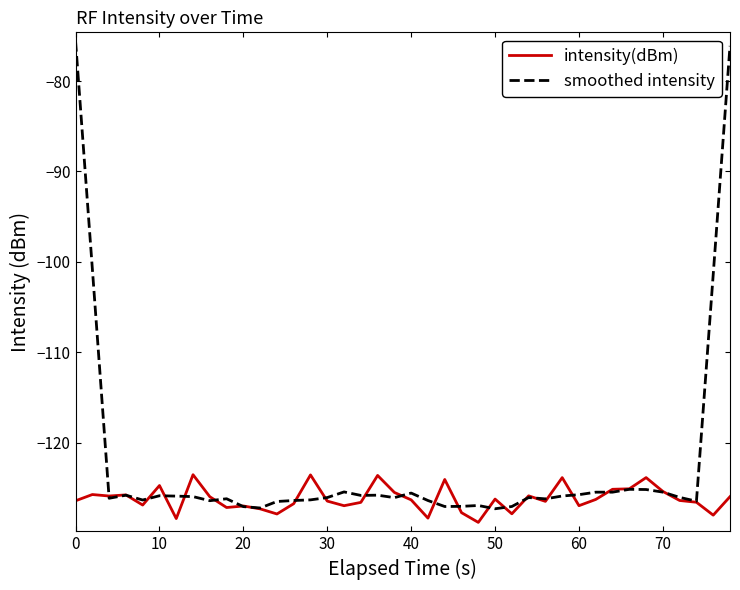

What are all the series names shown in the legend?

intensity(dBm), smoothed intensity